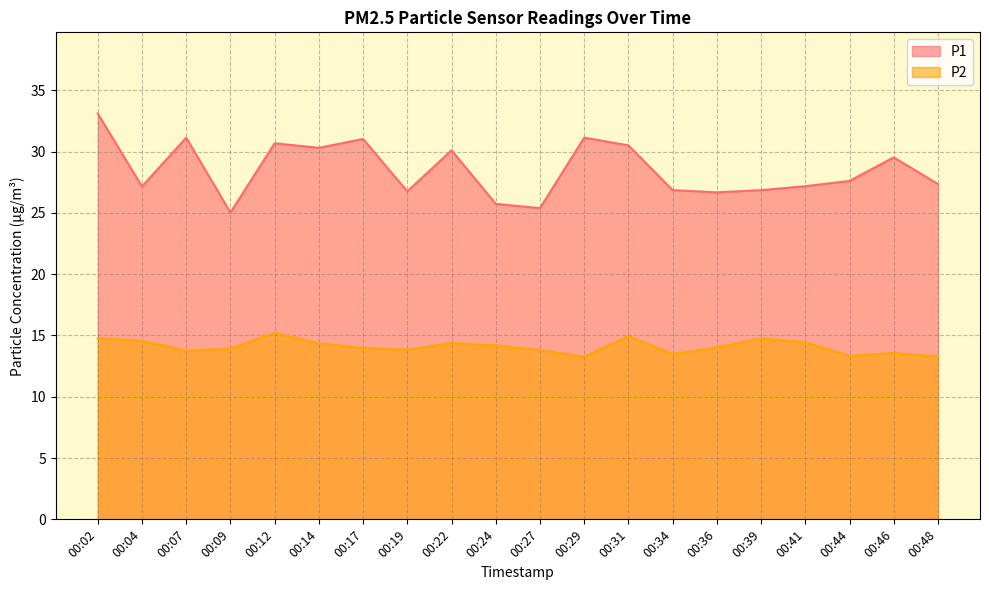

How many lines are shown in the chart?

2